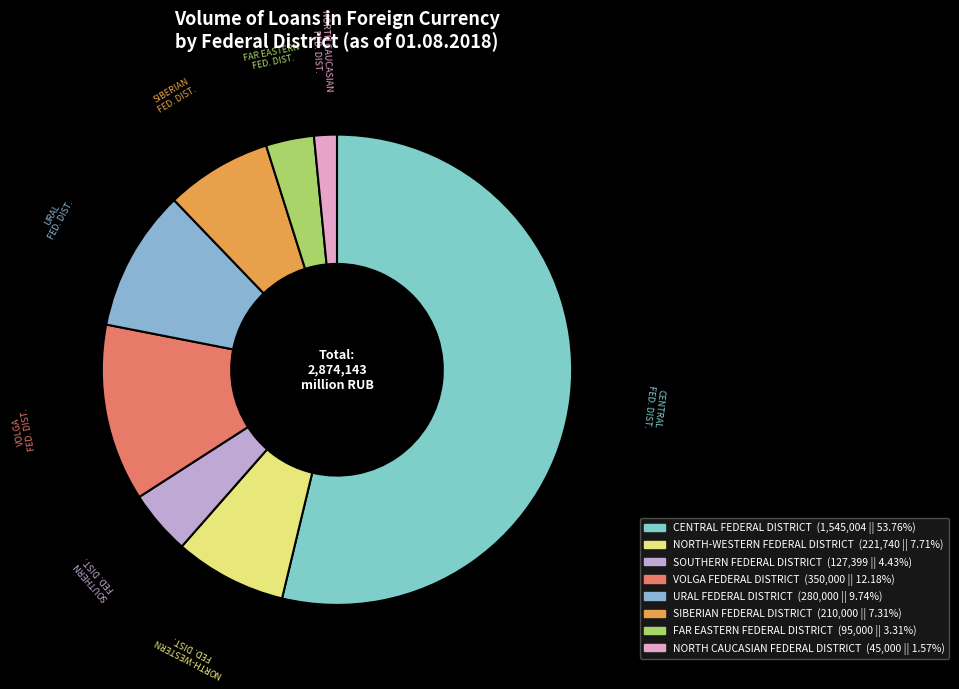

Does CENTRAL FEDERAL DISTRICT account for over 50% of the chart?

Yes